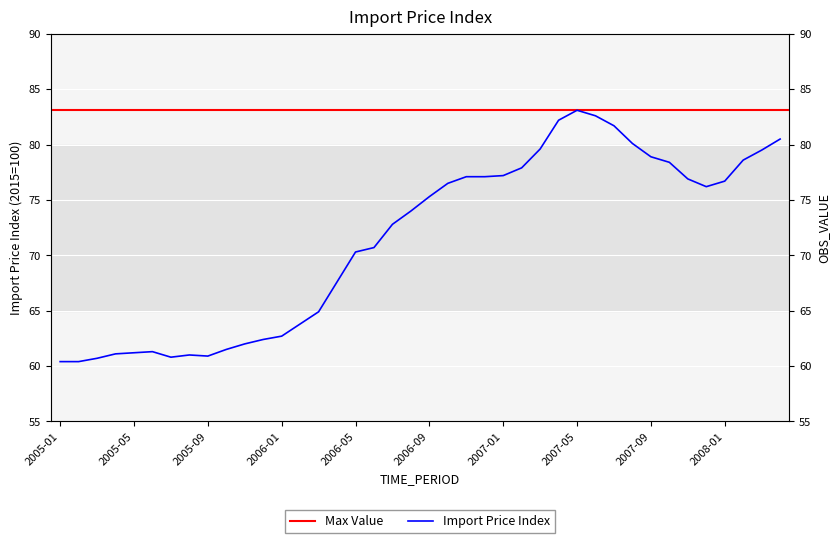

What is the average value?

71.4